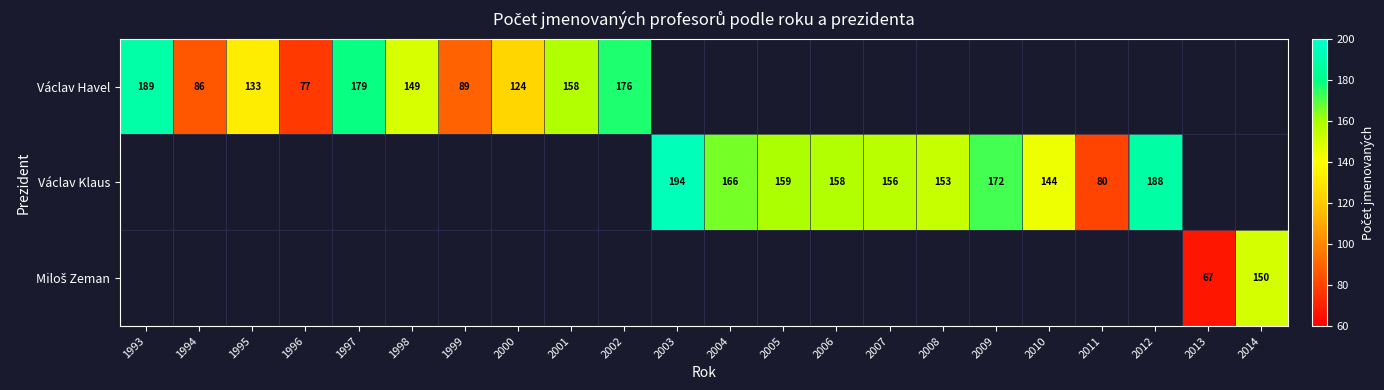

At which label is Václav Havel closest to 133?

1995